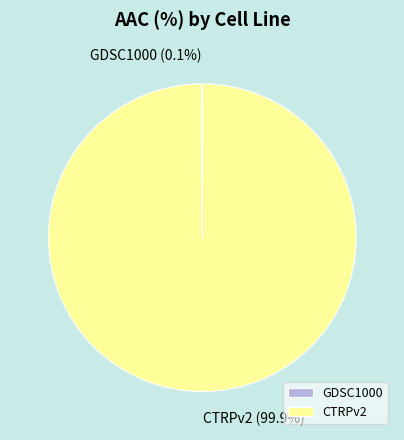

What portion of the pie excludes CTRPv2?

0.1%